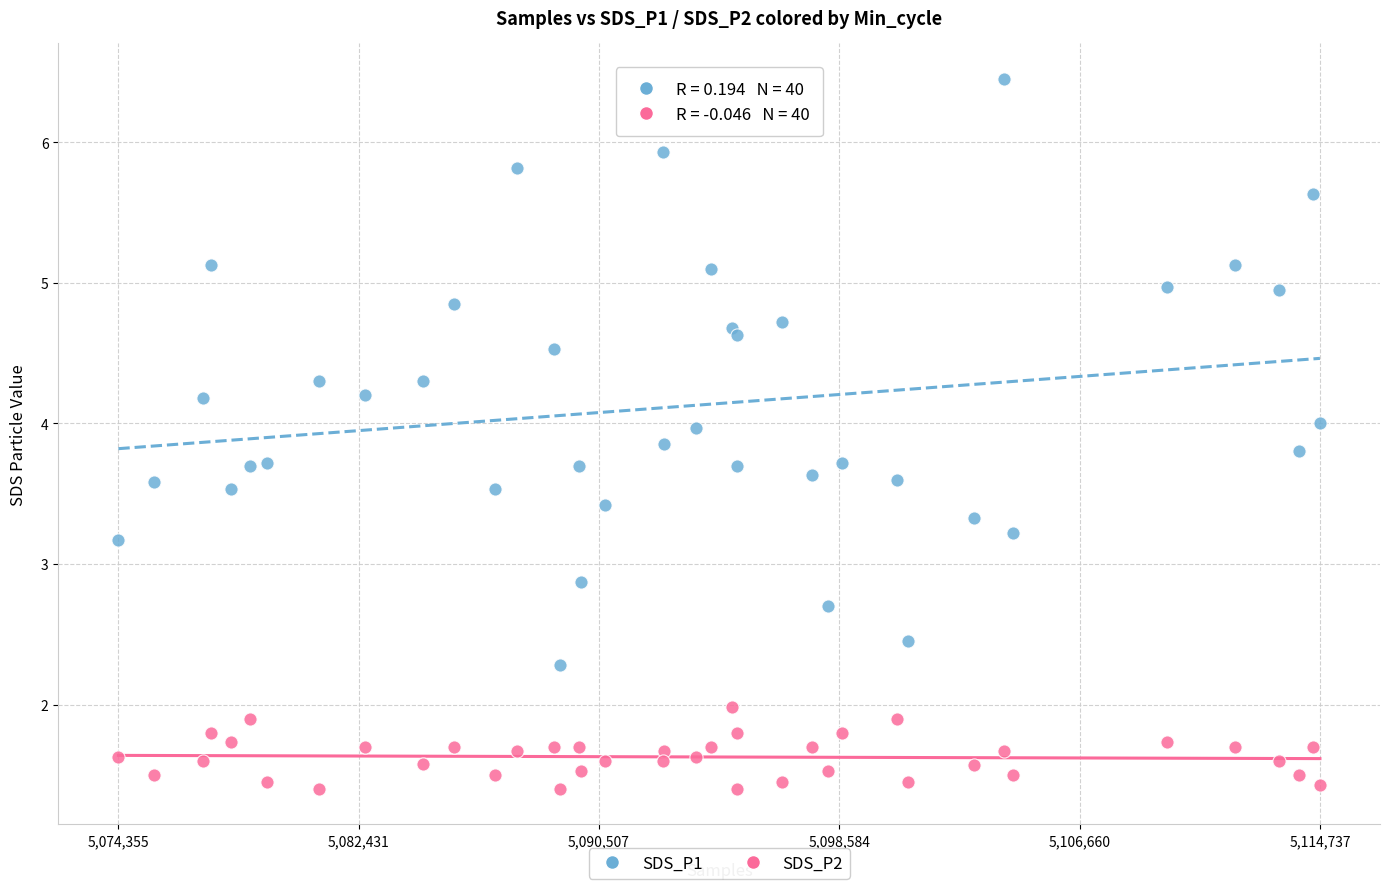

Which series reaches the minimum Y coordinate?

SDS_P2